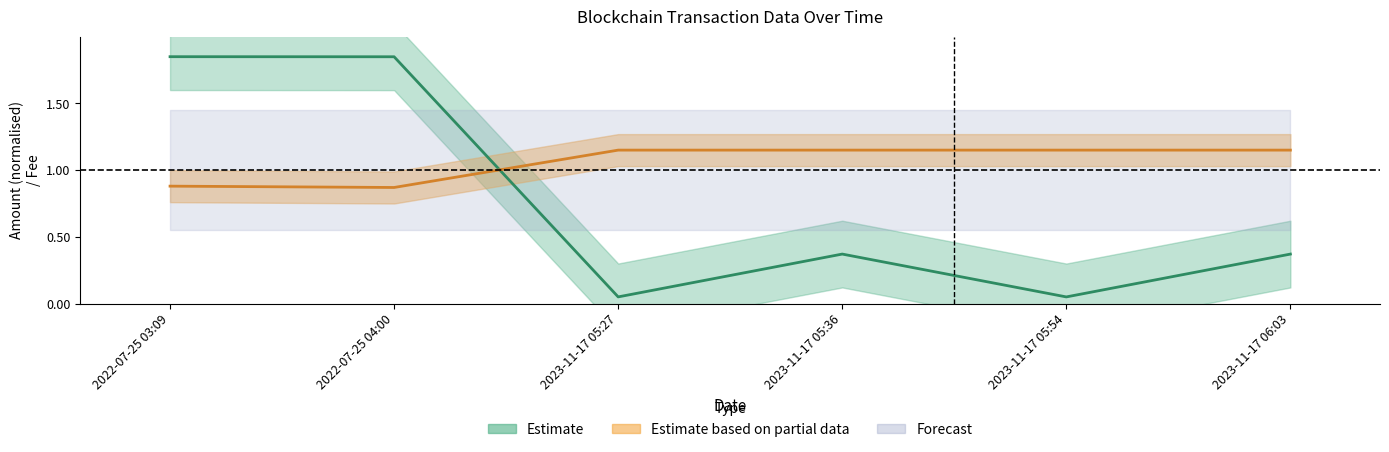

How many data points does each series have?

6